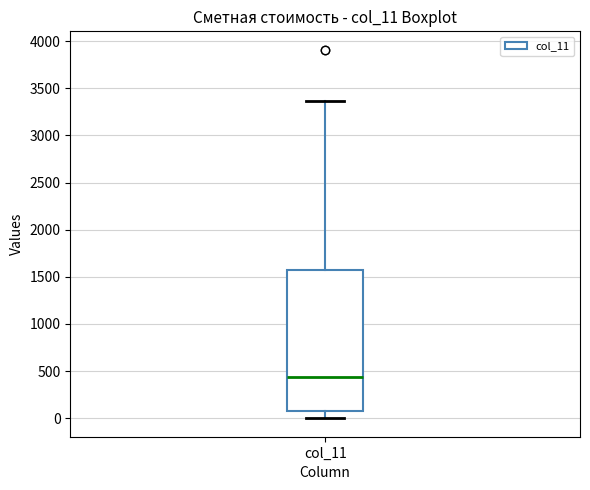

Where is the lower edge of the box for col_11 on the y-axis? The values are not printed on the chart, so give them approximately, as read against the axis.

50